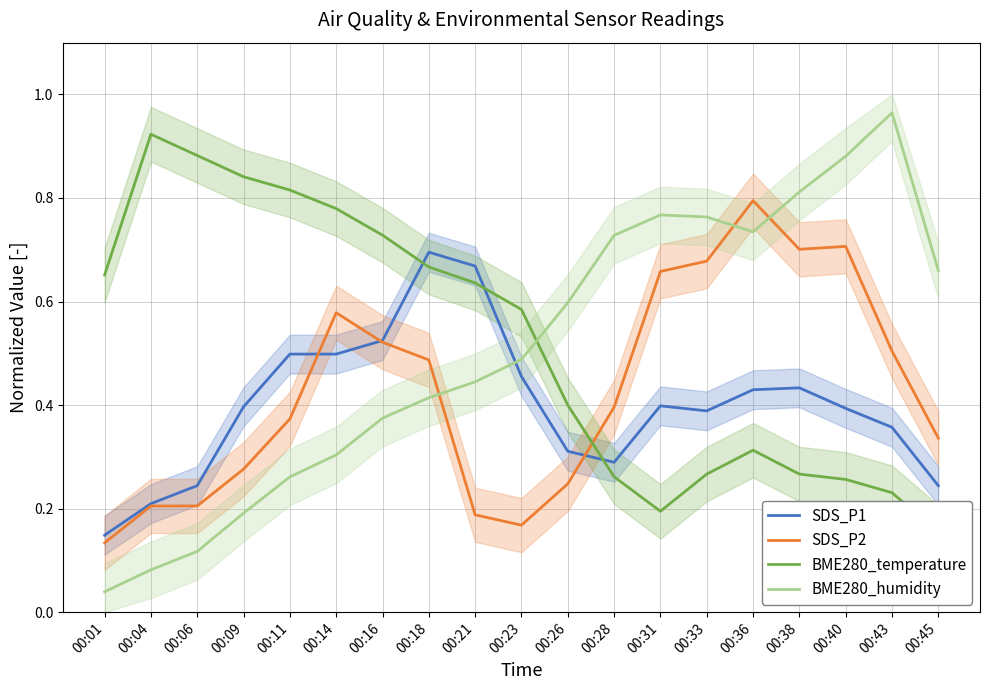

Is this an area chart (filled region under the line)?

No